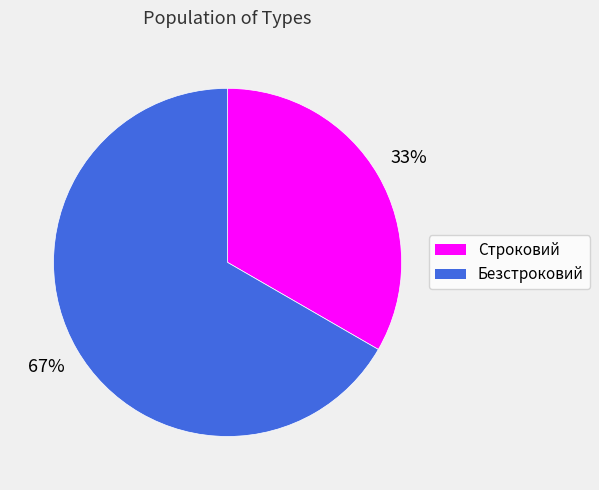

How many segments does this pie chart have?

2